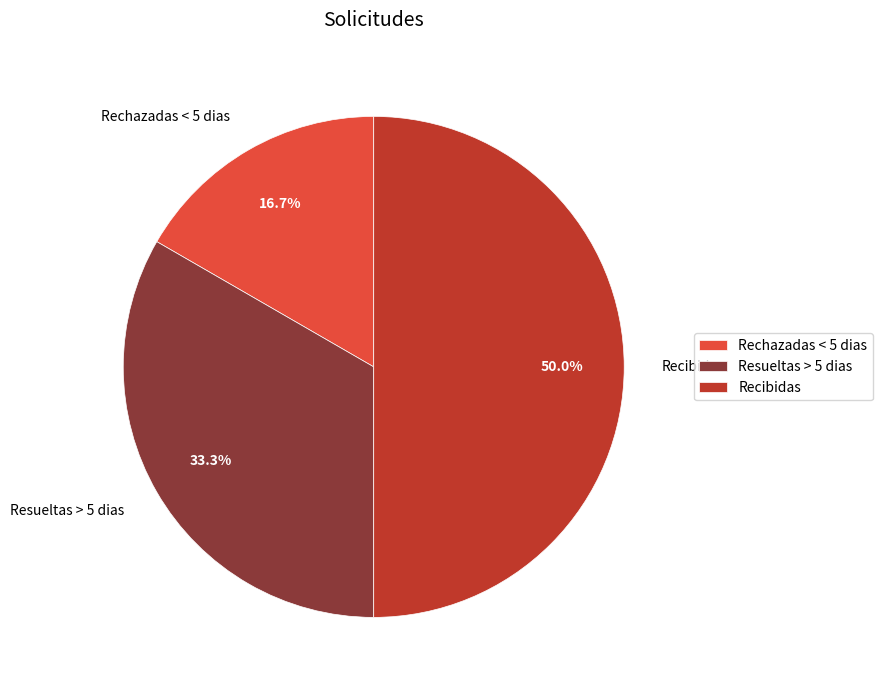

Which has a higher value, Resueltas > 5 dias or Recibidas?

Recibidas